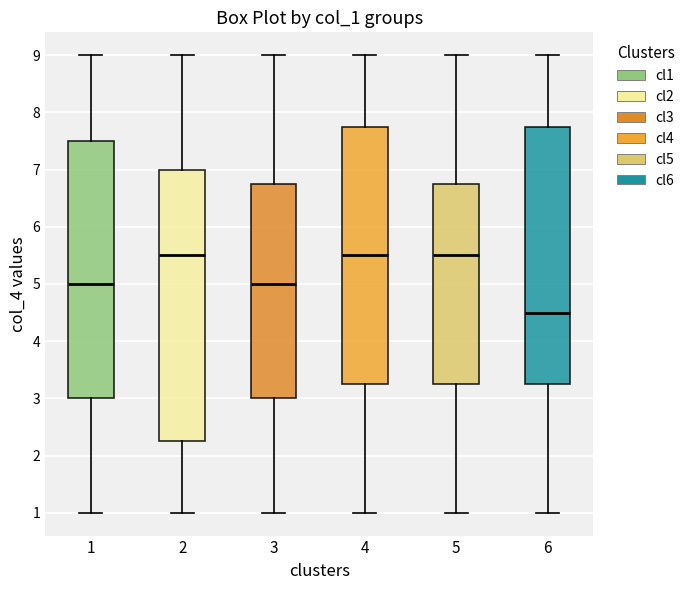

Reading left to right, transcribe this box plot: for each box, give where its median line is, the range the box spans, and where its two whiskers end, as read against the y-axis. The values are not printed on the chart, so give them approximately, as read against the axis.

1: median 5.0, box 3.0 to 7.5, whiskers 1.0 to 9.0
2: median 5.5, box 2.3 to 7.0, whiskers 1.0 to 9.0
3: median 5.0, box 3.0 to 6.8, whiskers 1.0 to 9.0
4: median 5.5, box 3.3 to 7.8, whiskers 1.0 to 9.0
5: median 5.5, box 3.3 to 6.8, whiskers 1.0 to 9.0
6: median 4.5, box 3.3 to 7.8, whiskers 1.0 to 9.0